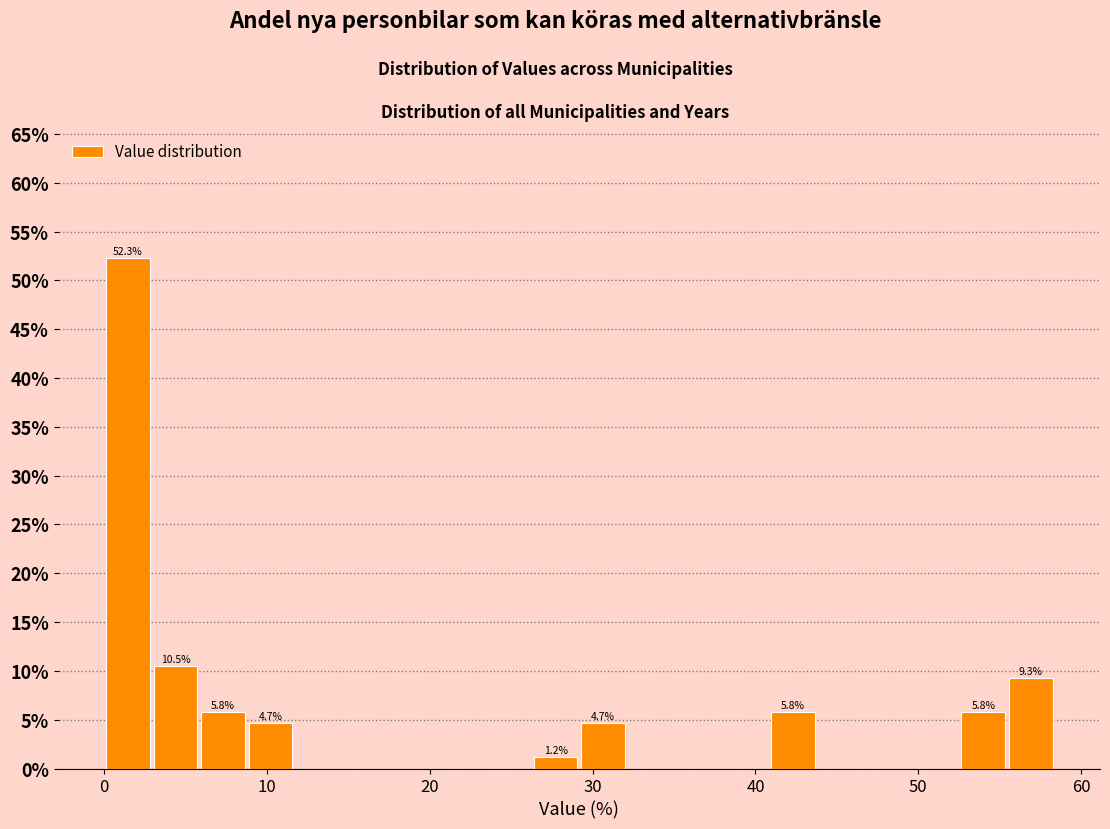

Around what value on the x-axis is the tallest bar? Give the approximate position of its centre, as read against the axis.

1